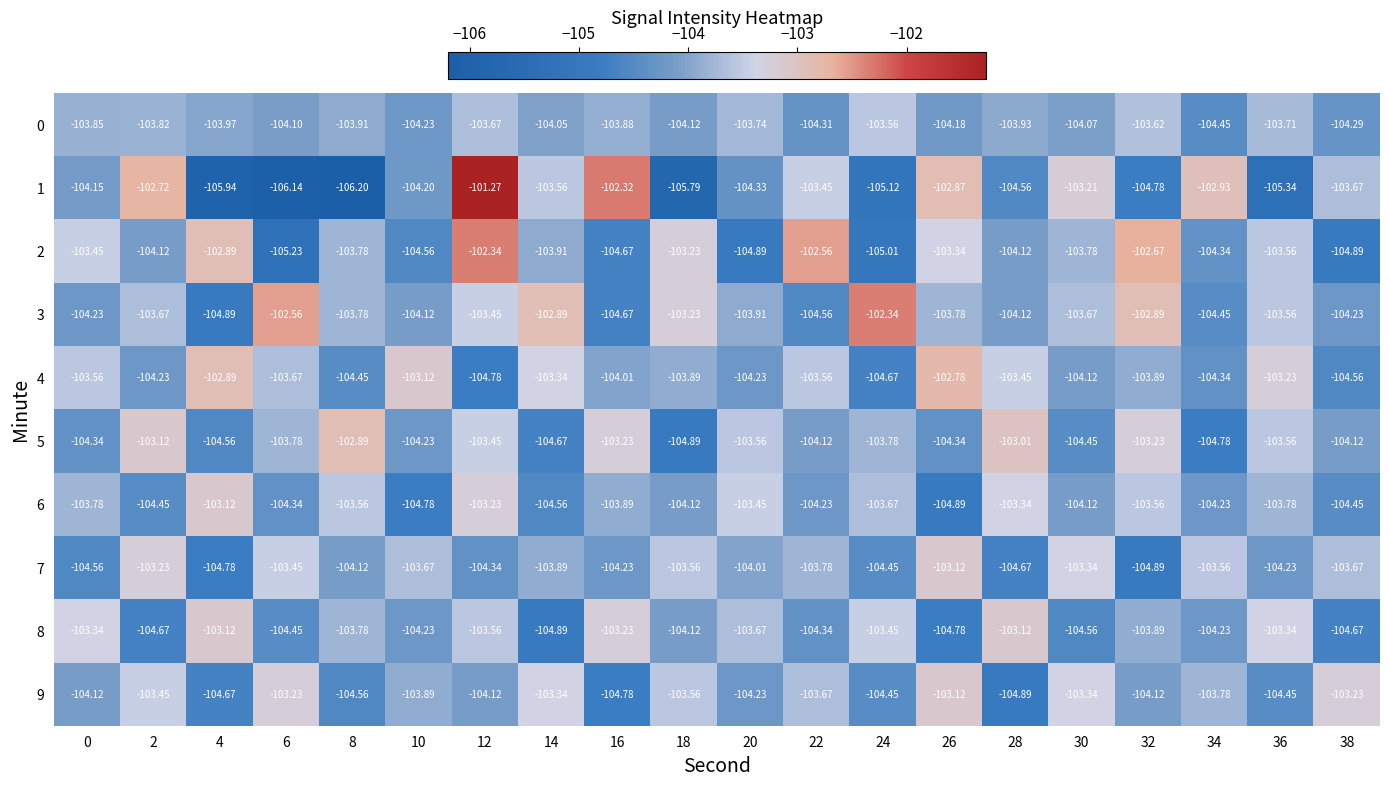

Is the value of 5 at 30 greater than the value of 6 at 12?

No